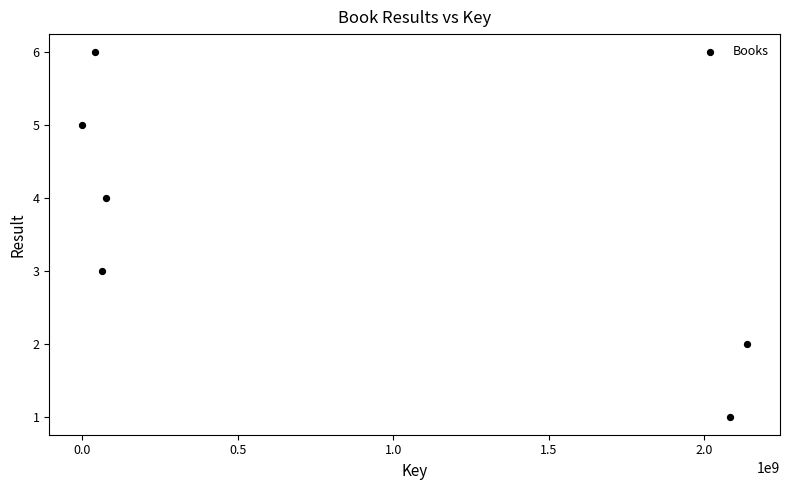

What is the average Y value?

4